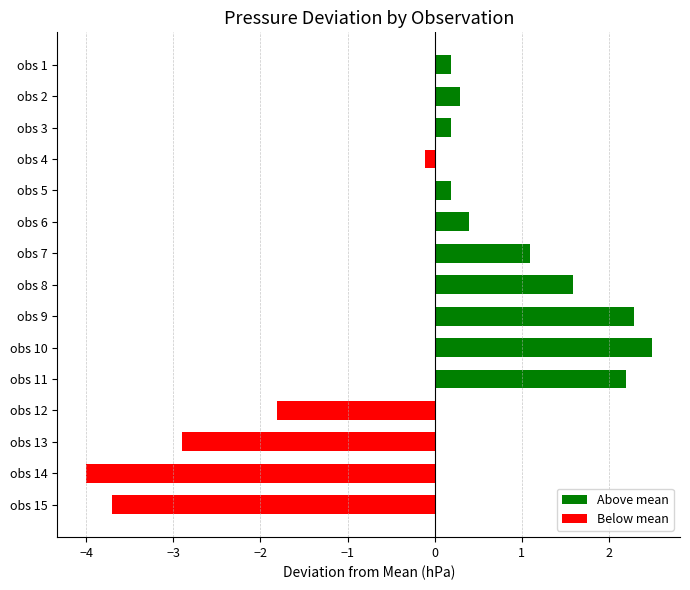

What is the difference between the values at obs 5 and obs 11?

2.0